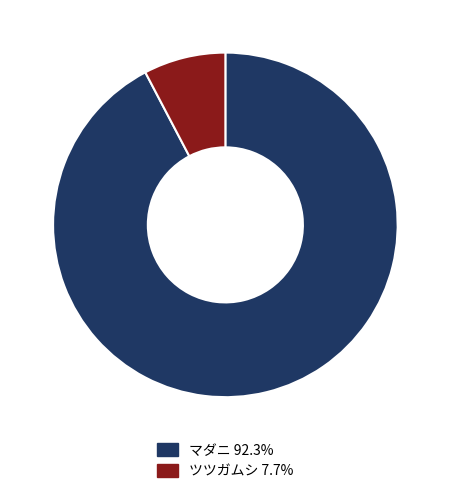

Which slice is the largest?

マダニ